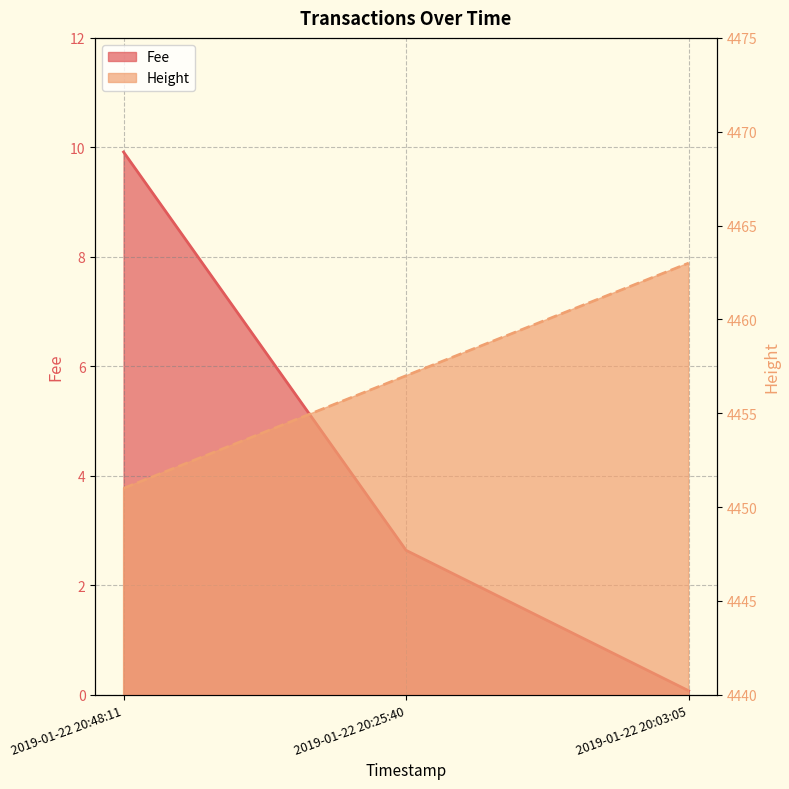

True or false: the data shows 2141 at 2019-01-22 20:03:05.

False